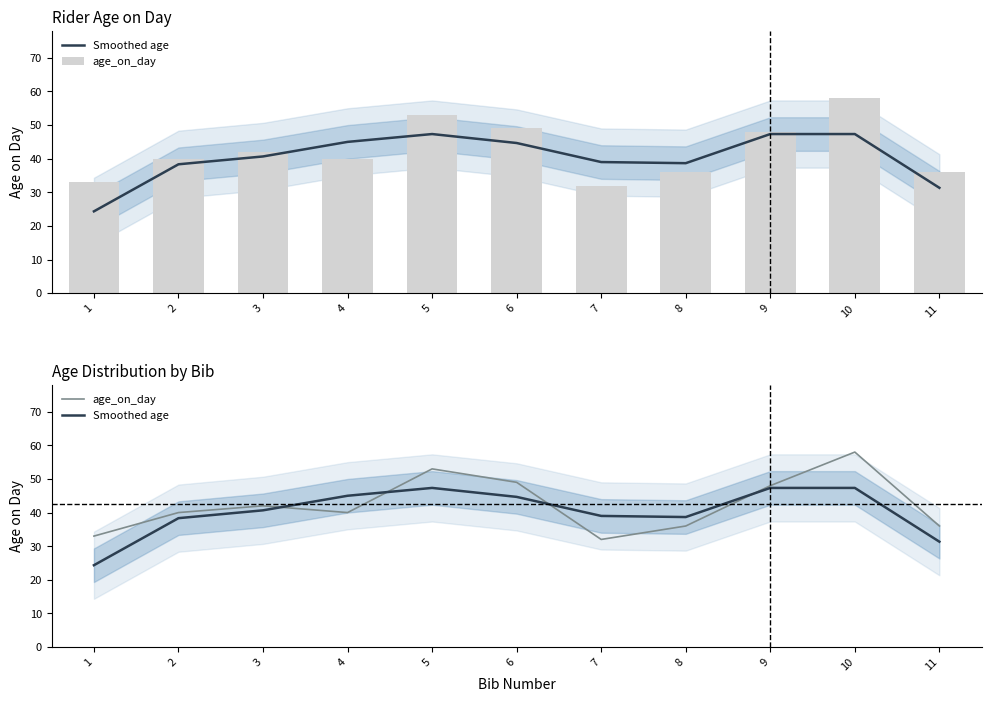

Rank the series by their maximum value, from highest to lowest.

age_on_day, Smoothed age